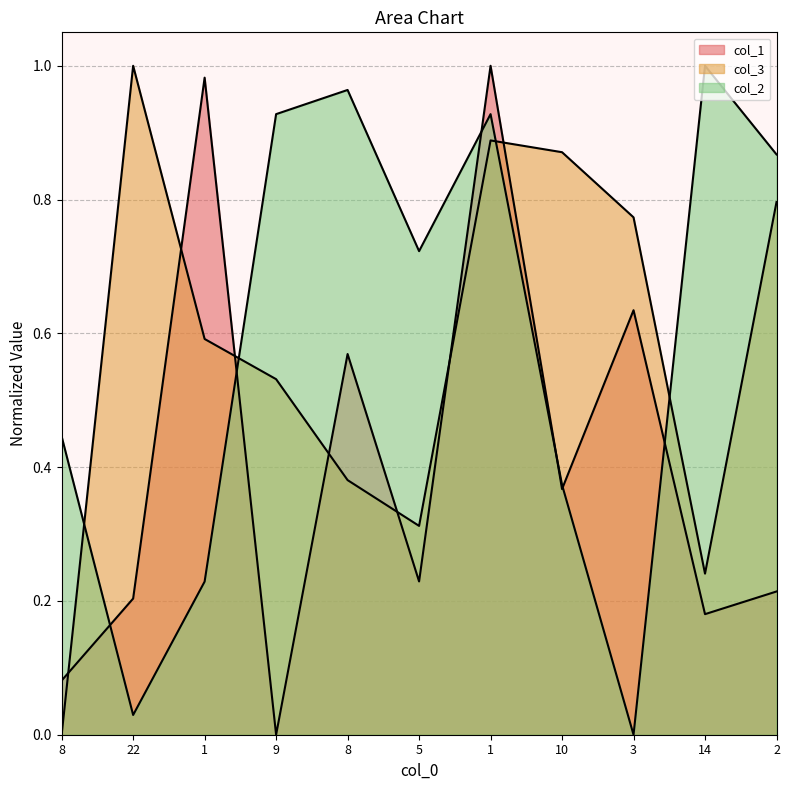

How many times do col_2 and col_3 cross each other?

4